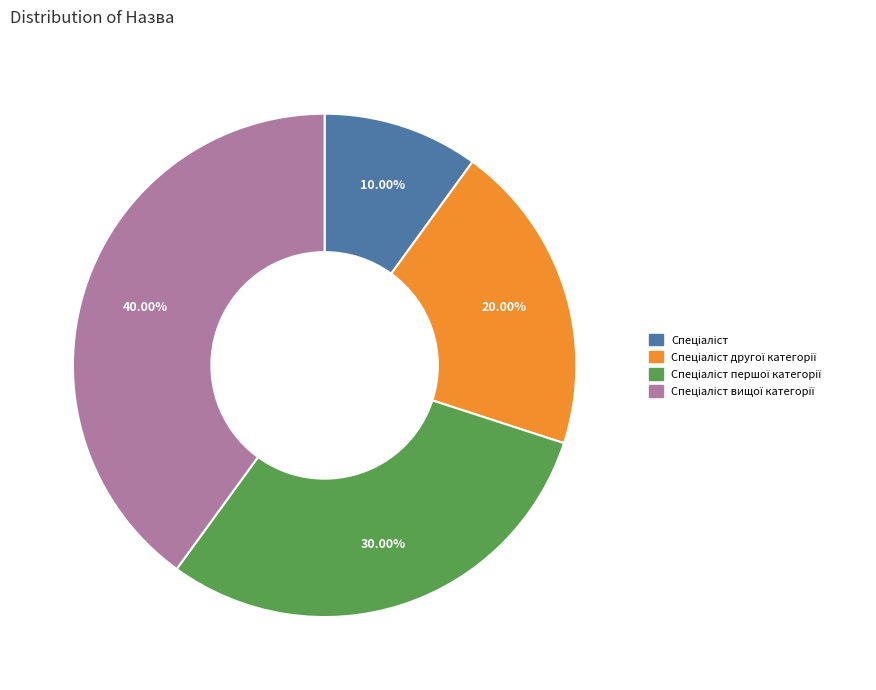

Does any single category account for the majority?

No